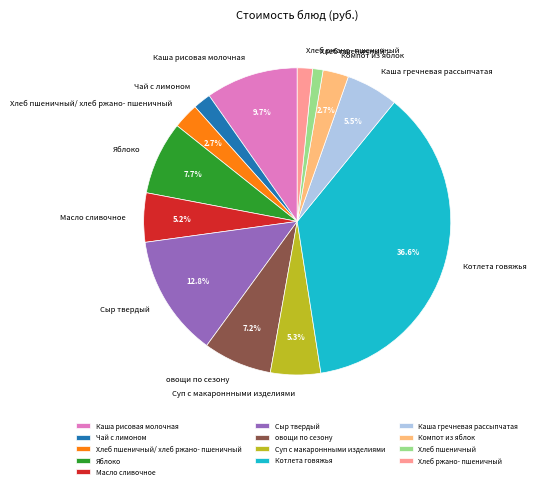

Approximately how many times larger is the value at Сыр твердый compared to Каша гречневая рассыпчатая?

2.3